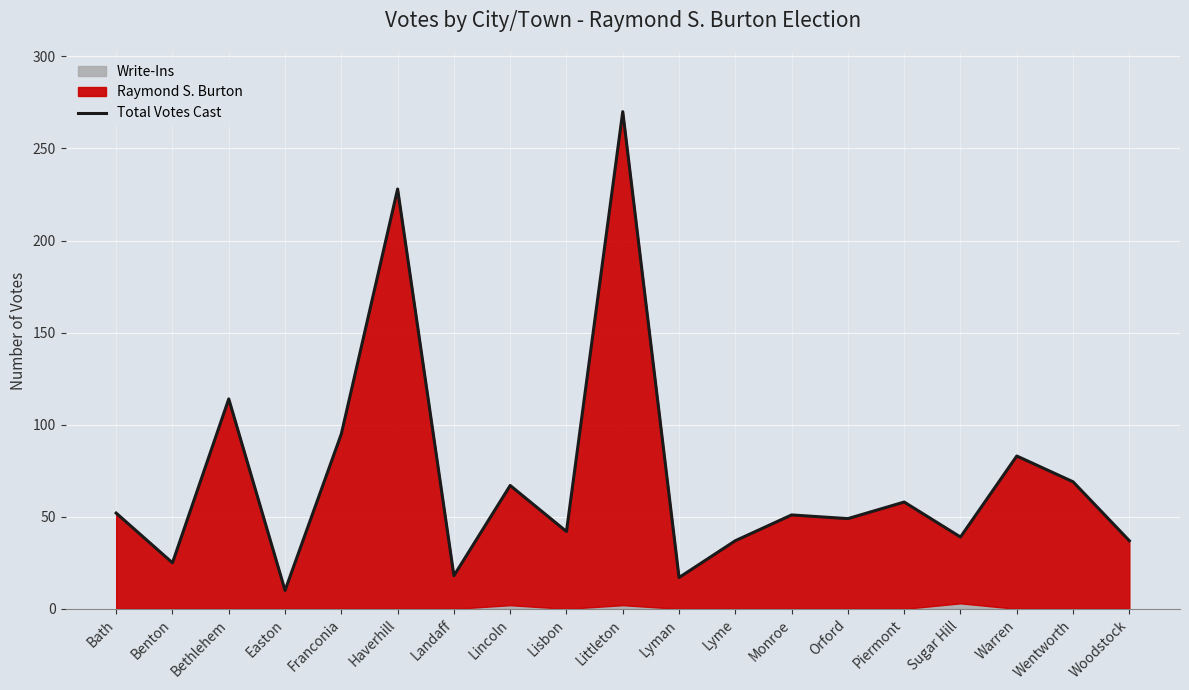

Approximately how many times larger is the value at Warren compared to Piermont?

1.4